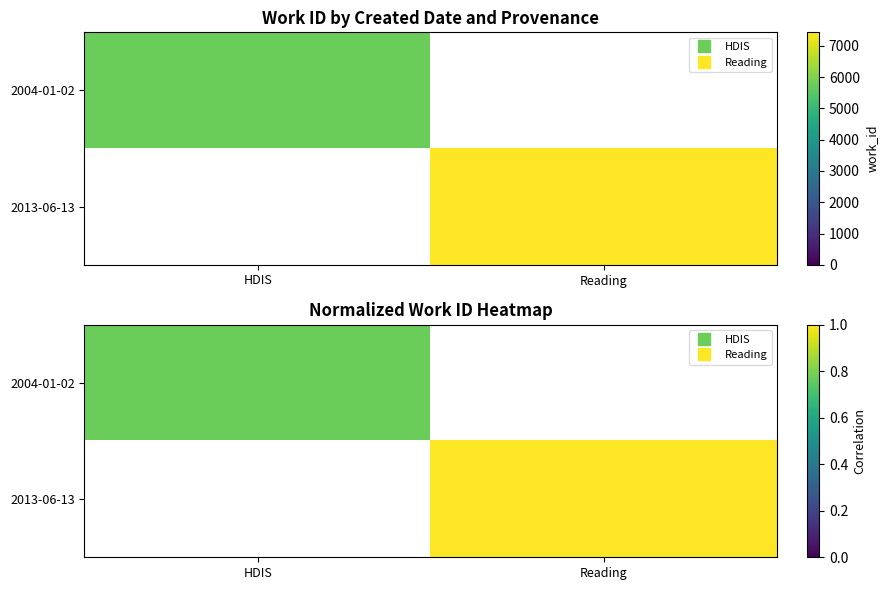

Count the number of data series in this chart.

2